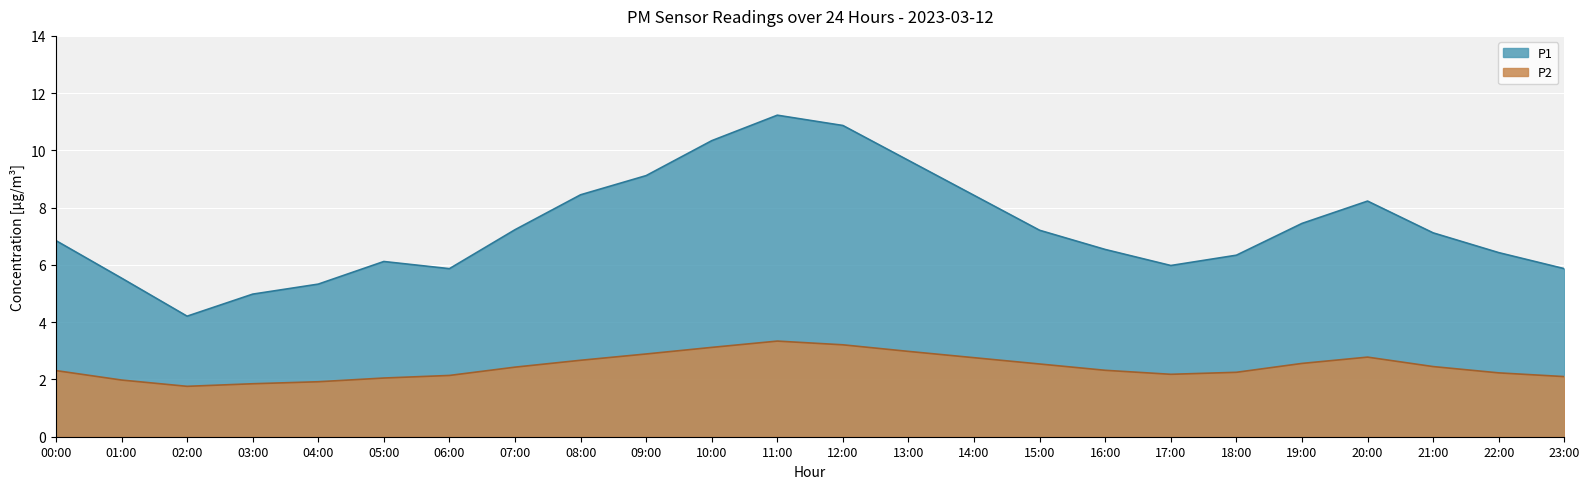

What is the difference between the maximum and minimum values in the P2 series?

1.6